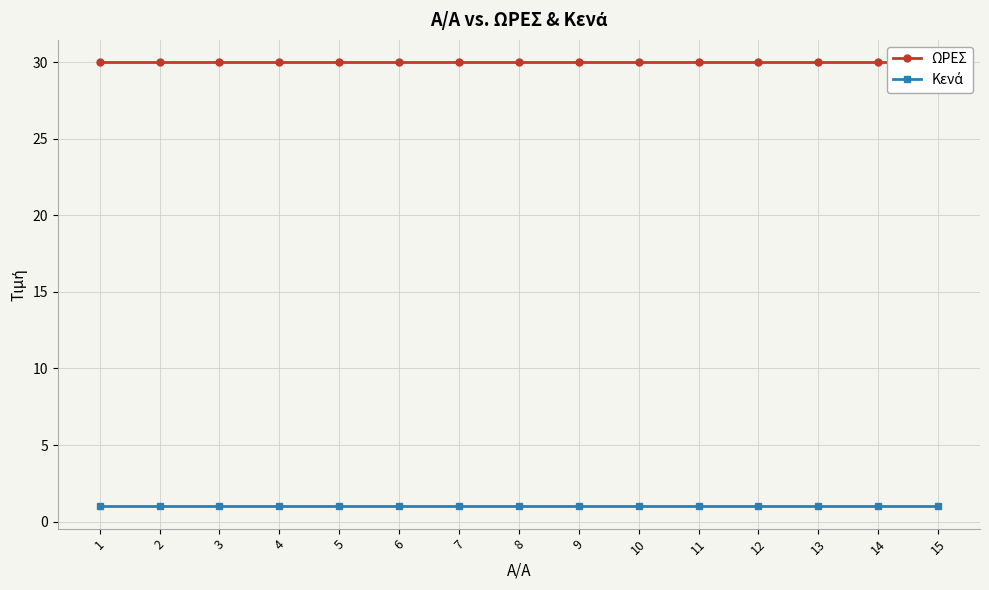

What is the sum of the ΩΡΕΣ values at 6 and 13?

60